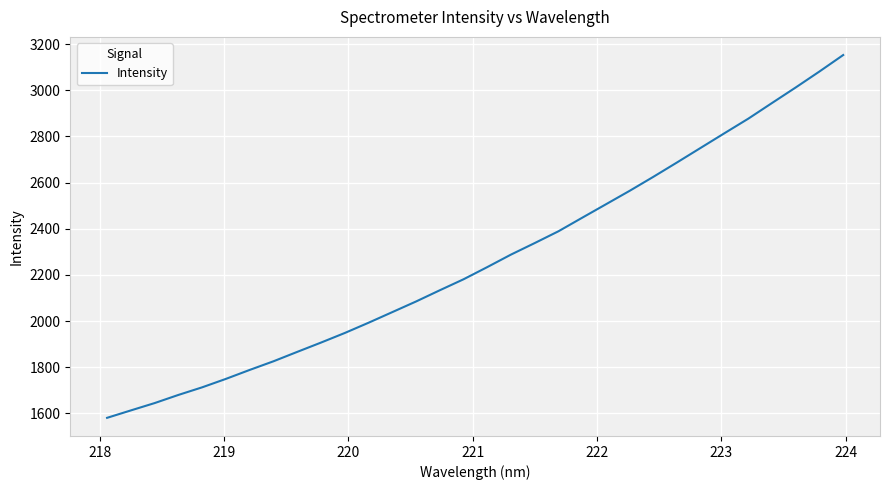

What is the minimum value shown in the chart?

1581.2